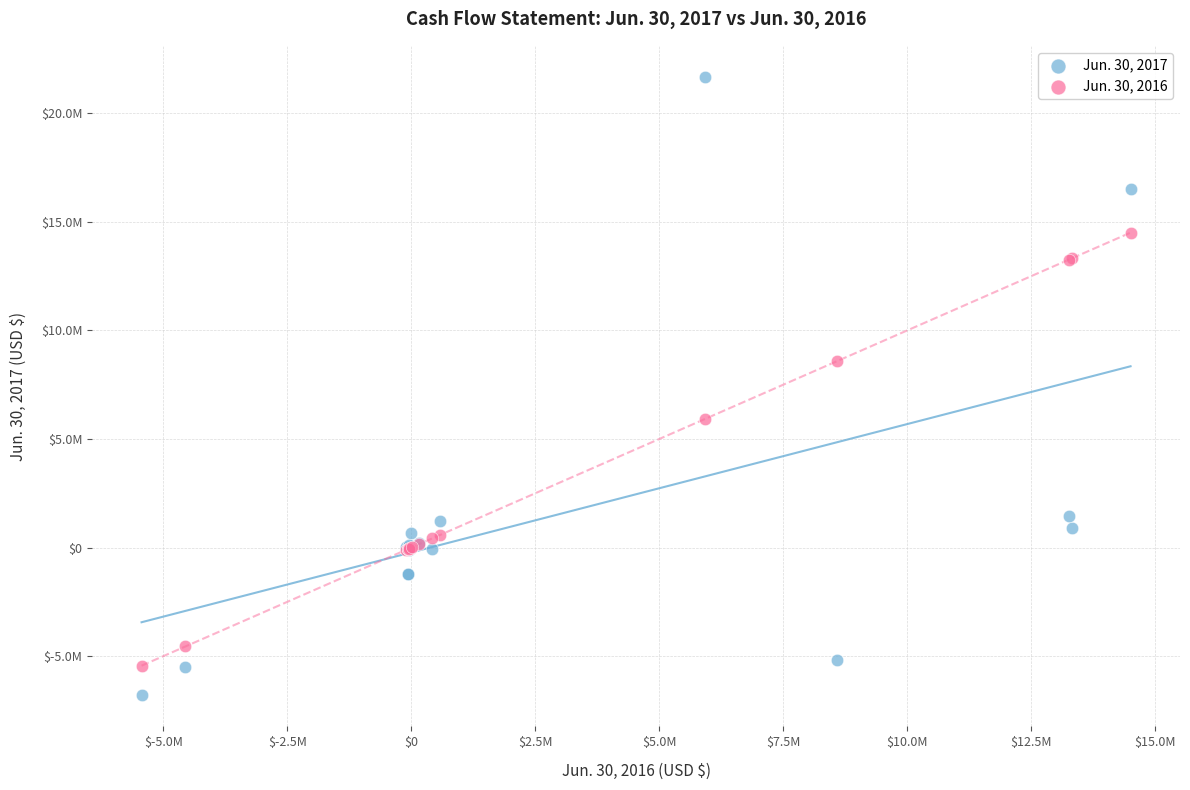

Which series contains the highest Y value?

Jun. 30, 2017